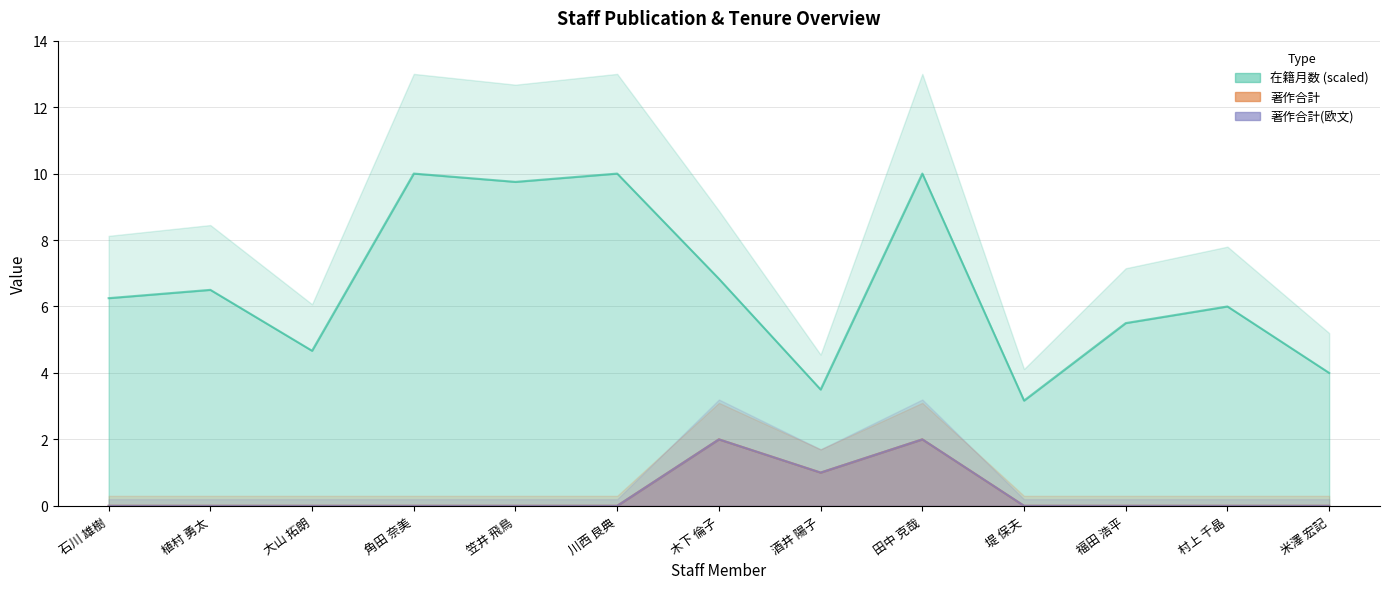

What is the label of the 2nd point from the right?

村上 千晶